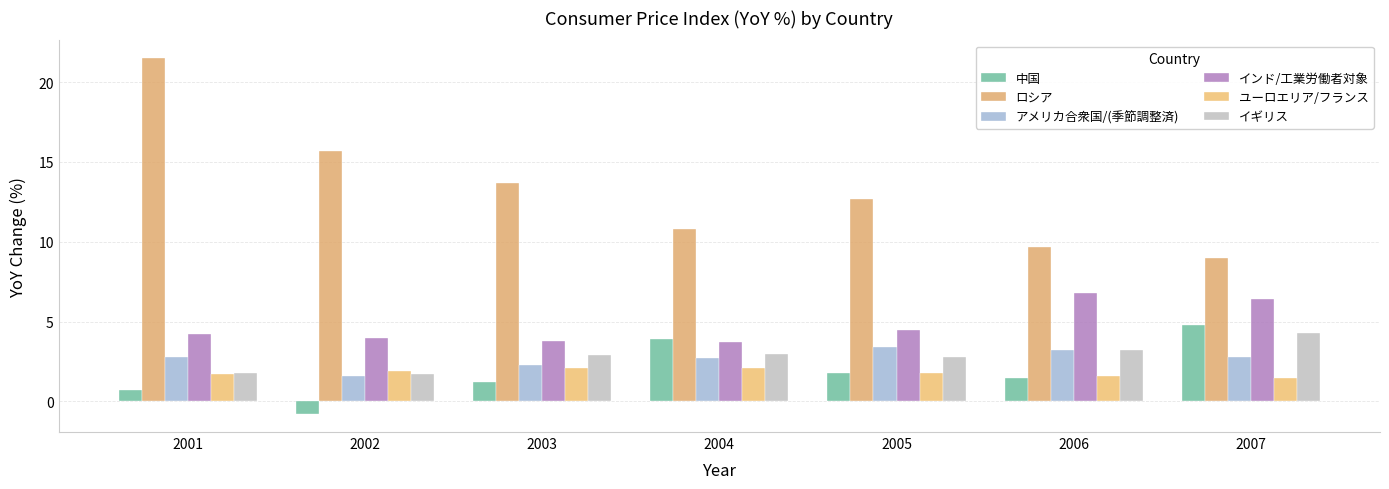

Is the value of イギリス at 2003 greater than the value of インド/工業労働者対象 at 2005?

No